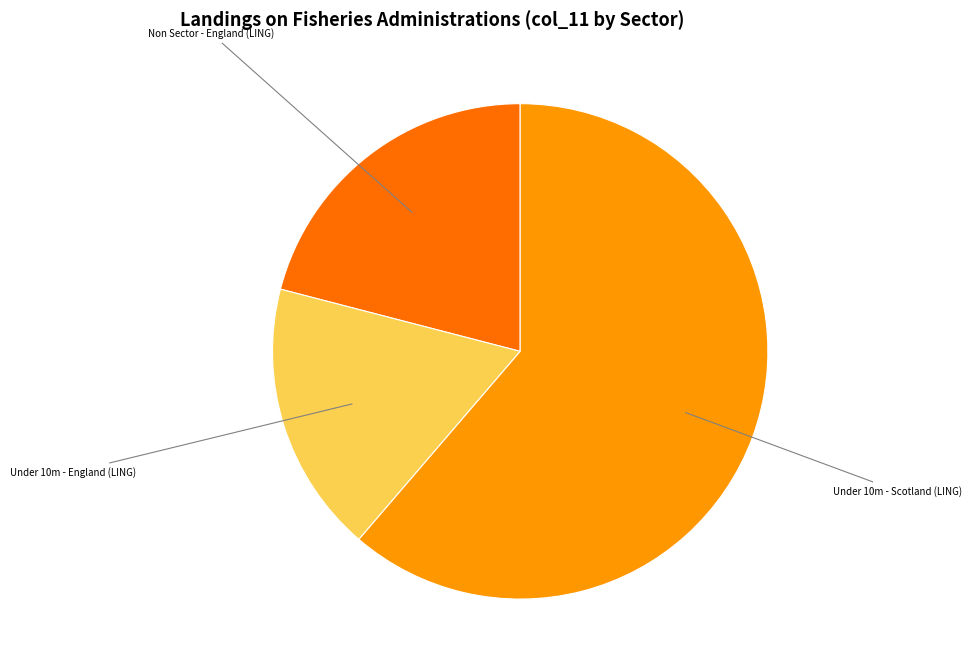

Is there a majority slice in this chart?

Yes